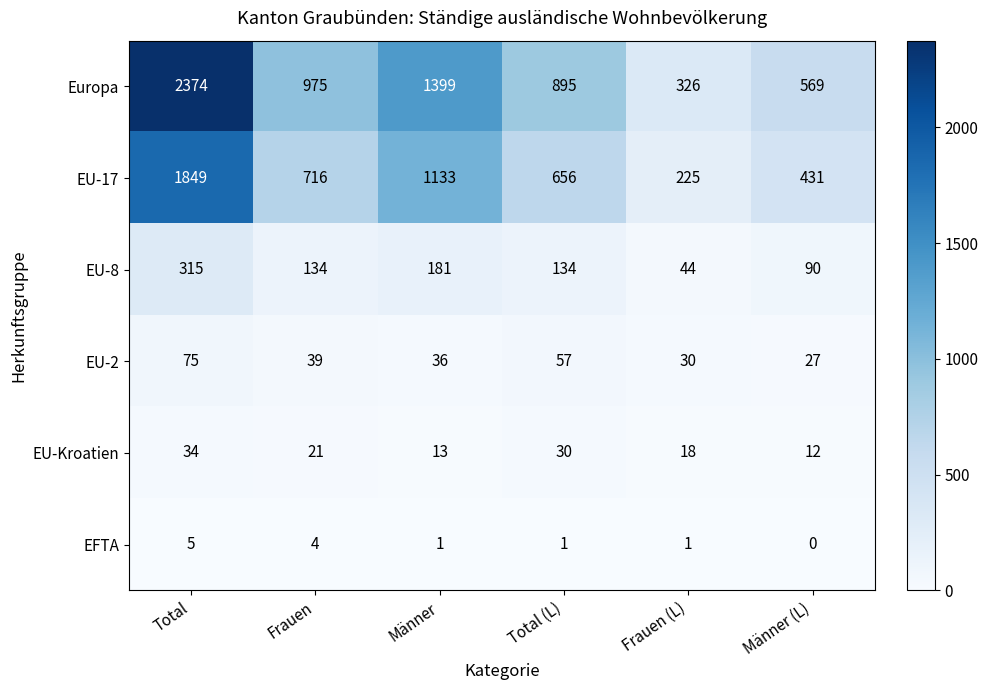

Rank the series by their maximum value, from lowest to highest.

EFTA, EU-Kroatien, EU-2, EU-8, EU-17, Europa